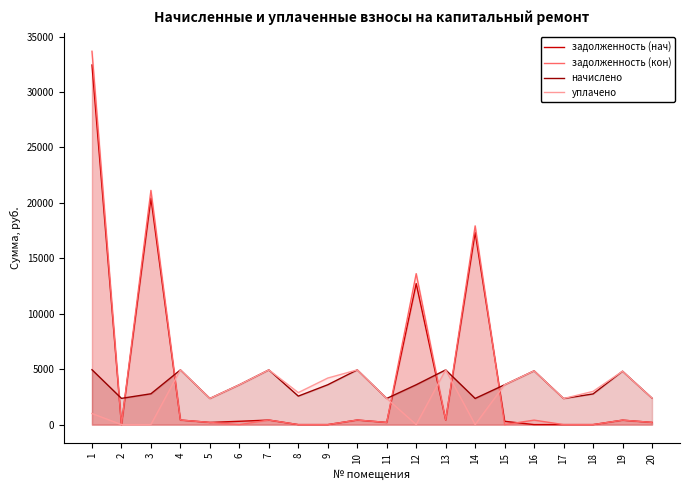

Rank the categories by уплачено value from highest to lowest.

4, 7, 10, 13, 16, 19, 9, 6, 15, 18, 8, 20, 5, 11, 17, 1, 2, 3, 12, 14